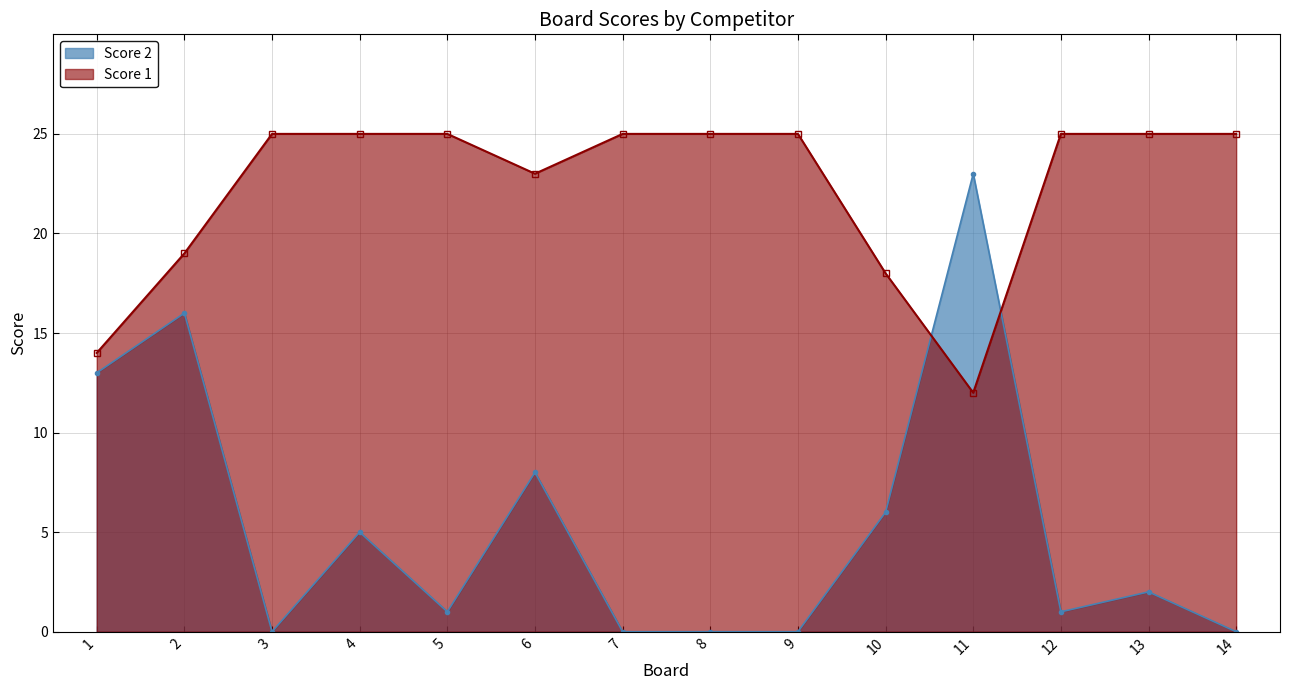

True or false: Score 2 has a value of 20 at 1.

False